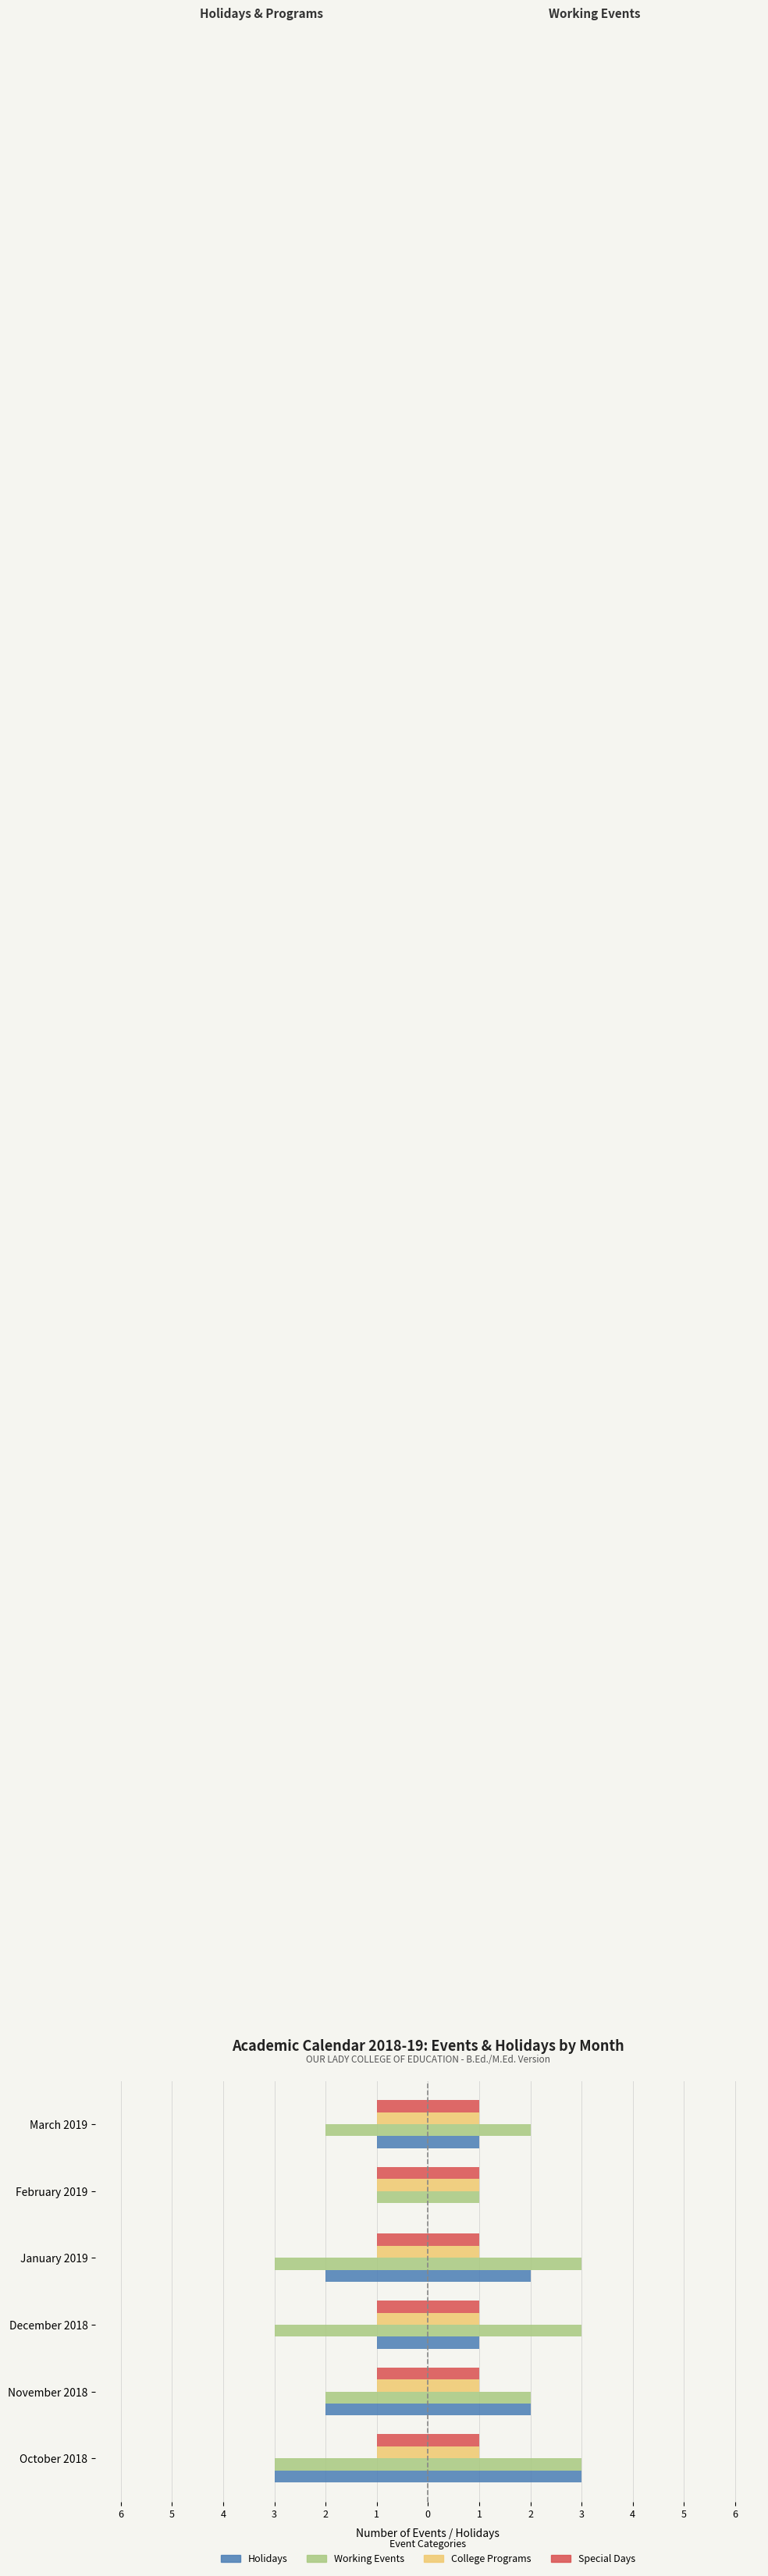

What are all the series names shown in the legend?

Holidays, Working Events, College Programs, Special Days